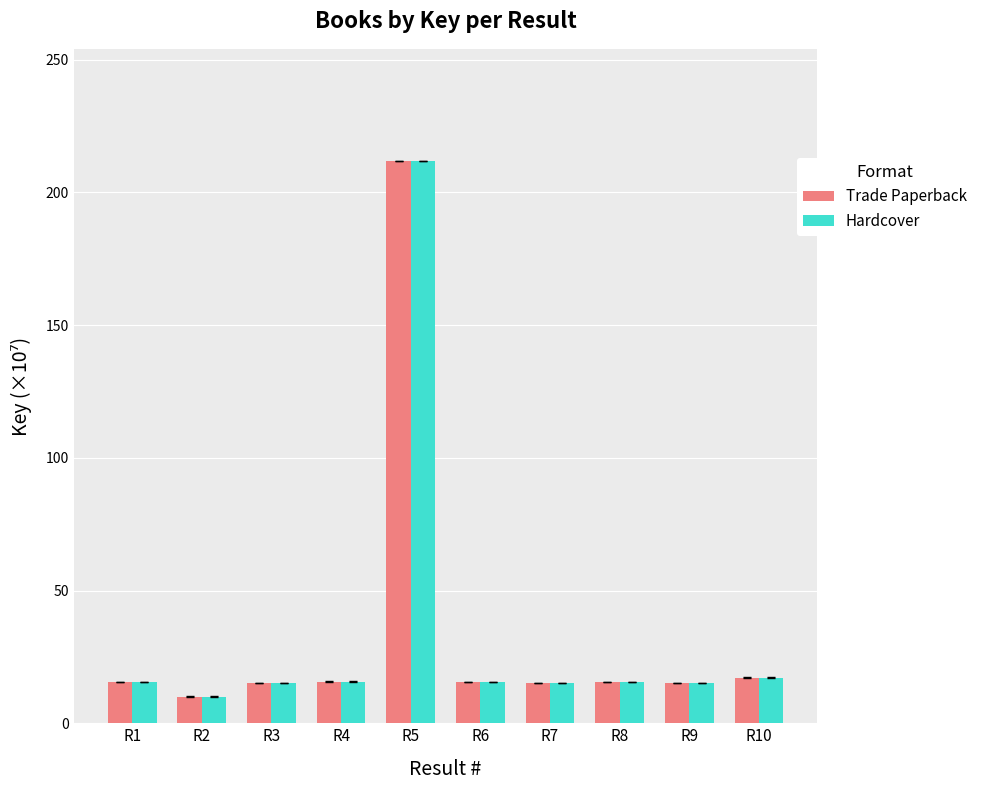

What is the difference between the Trade Paperback values at R4 and R2?

5.6